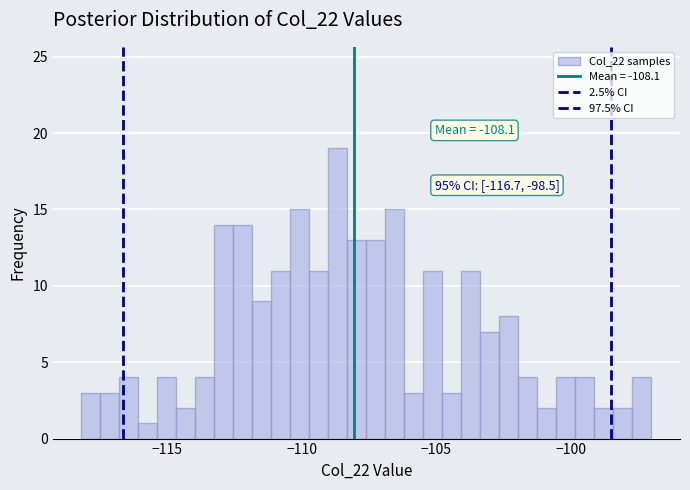

Around what value on the x-axis is the tallest bar? Give the approximate position of its centre, as read against the axis.

-108.5